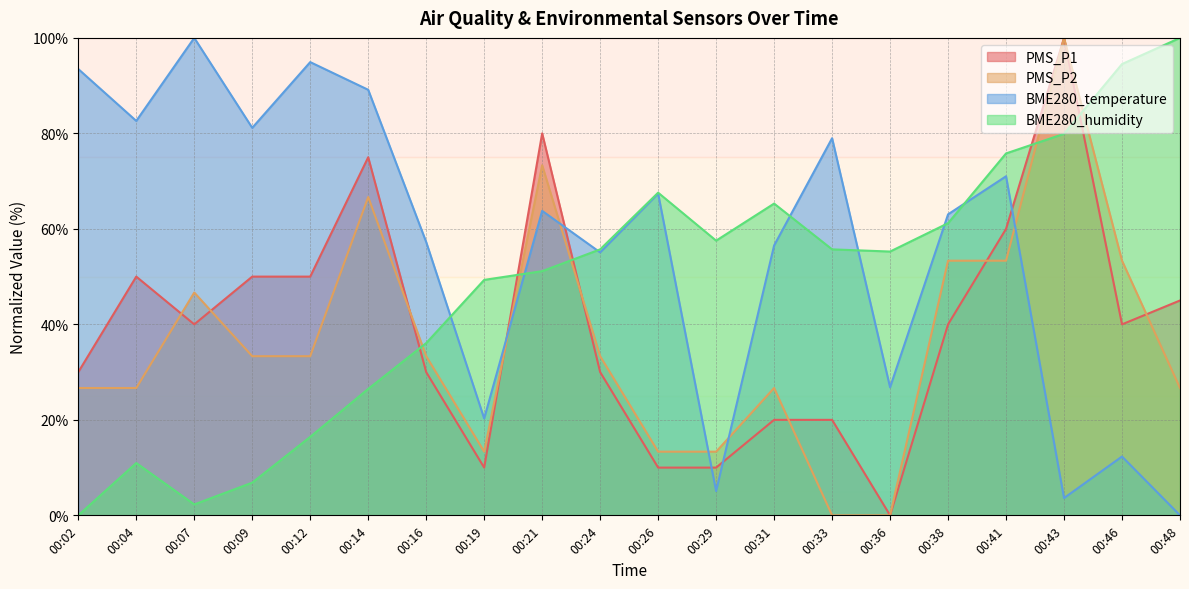

List the series in order of their peak value, lowest first.

PMS_P1, PMS_P2, BME280_temperature, BME280_humidity